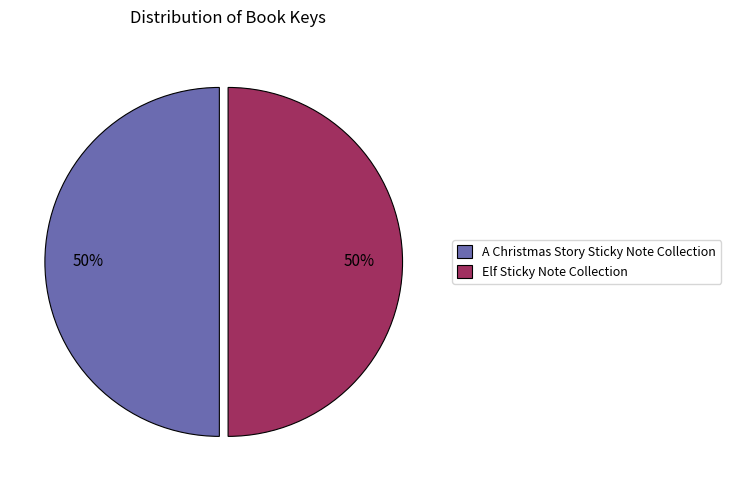

Do Elf Sticky Note Collection and A Christmas Story Sticky Note Collection together represent more than half of the pie?

Yes